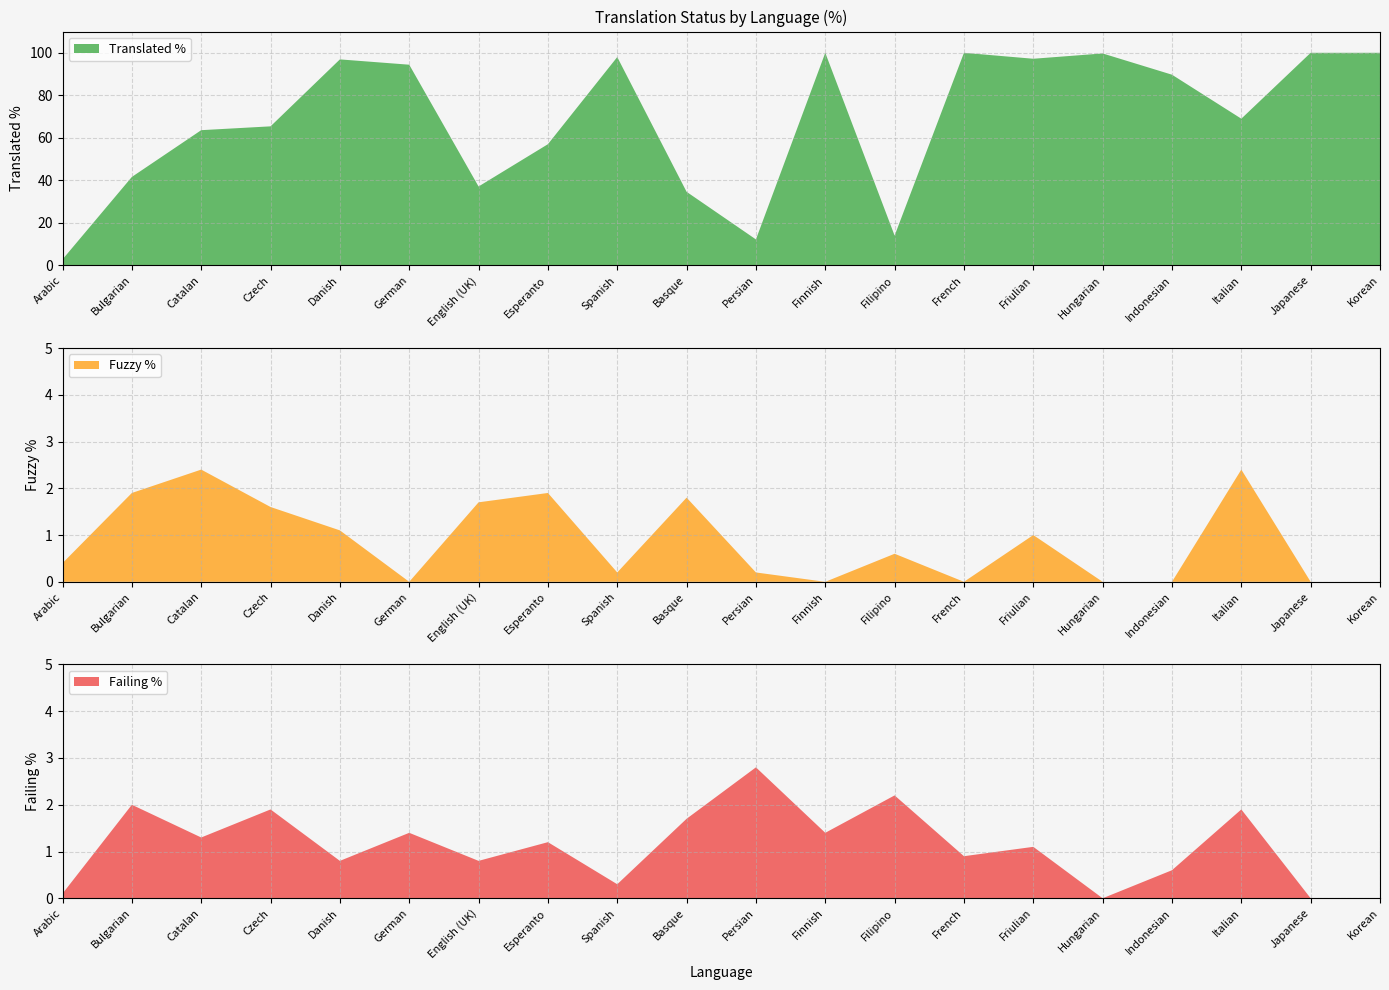

Reading left to right, list all the values displayed in this chart.

Translated %: 2.8	41.6	63.6	65.4	96.9	94.4	37.1	57.0	98.0	34.6	12.2	100.0	14.0	100.0	97.2	99.7	89.7	69.0	100.0	100.0
Fuzzy %: 0.4	1.9	2.4	1.6	1.1	0.0	1.7	1.9	0.2	1.8	0.2	0.0	0.6	0.0	1.0	0.0	0.0	2.4	0.0	0.0
Failing %: 0.1	2.0	1.3	1.9	0.8	1.4	0.8	1.2	0.3	1.7	2.8	1.4	2.2	0.9	1.1	0.0	0.6	1.9	0.0	0.0